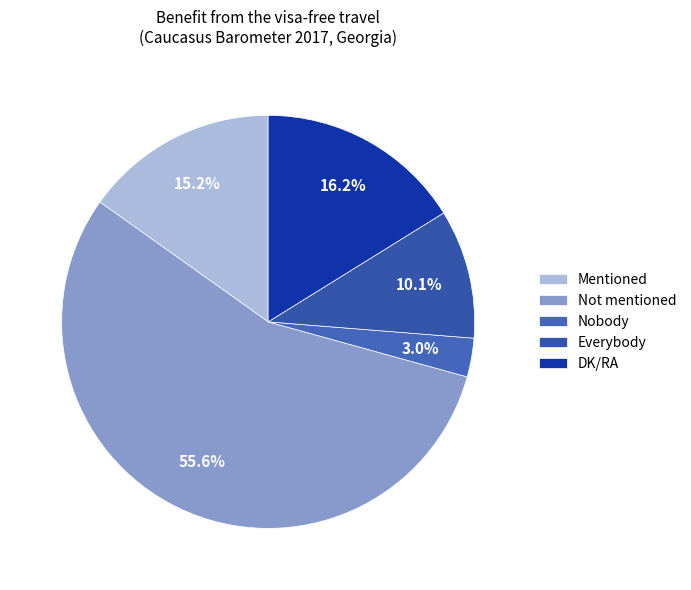

Is it true that Not mentioned is 61% of the pie?

False